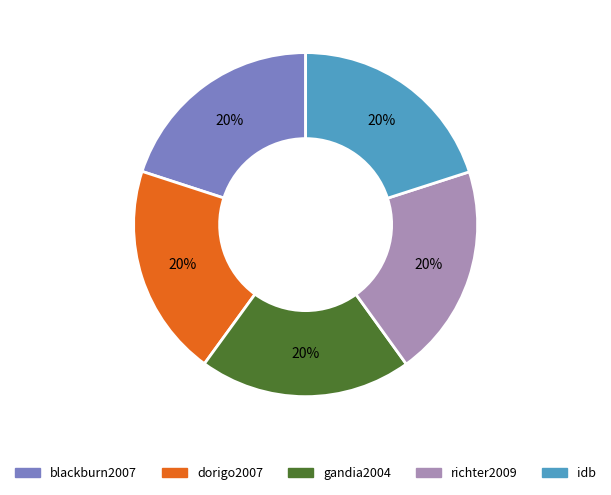

True or false: gandia2004 accounts for 20% of the total.

True